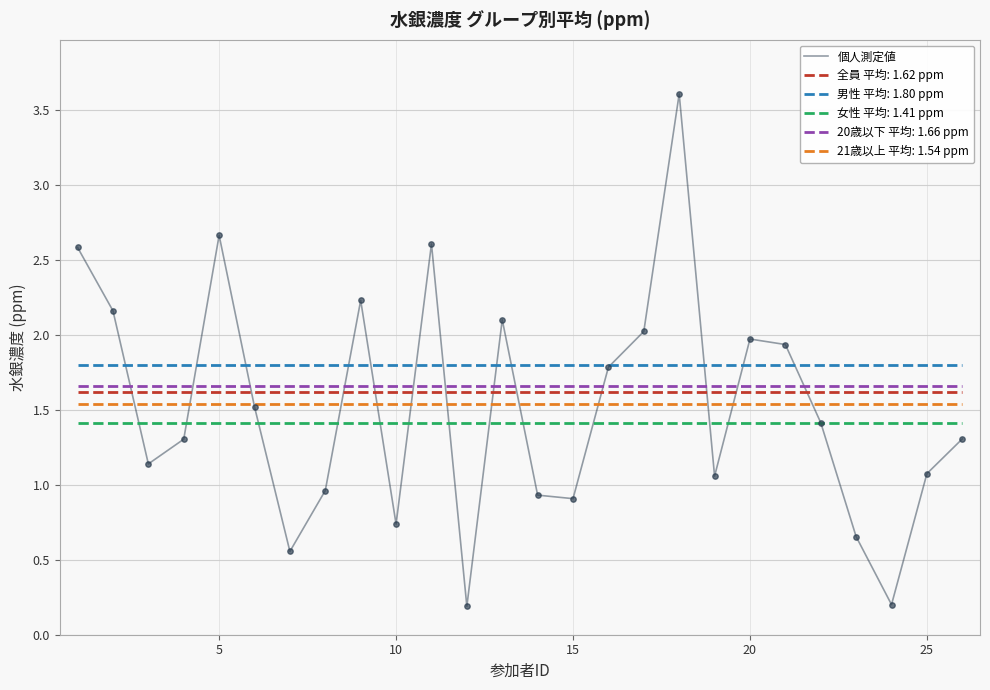

What is the maximum value for 個人測定値?

3.6